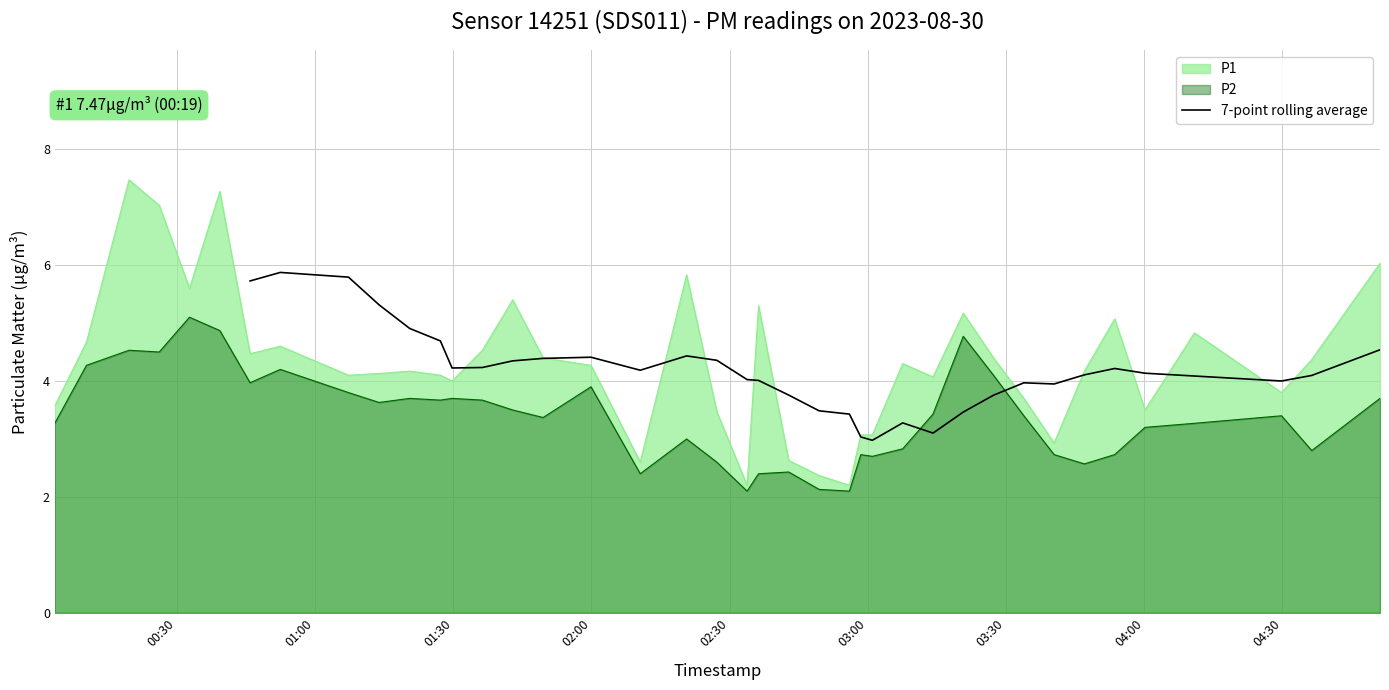

True or false: the data shows 4.0 at 04:30.

False